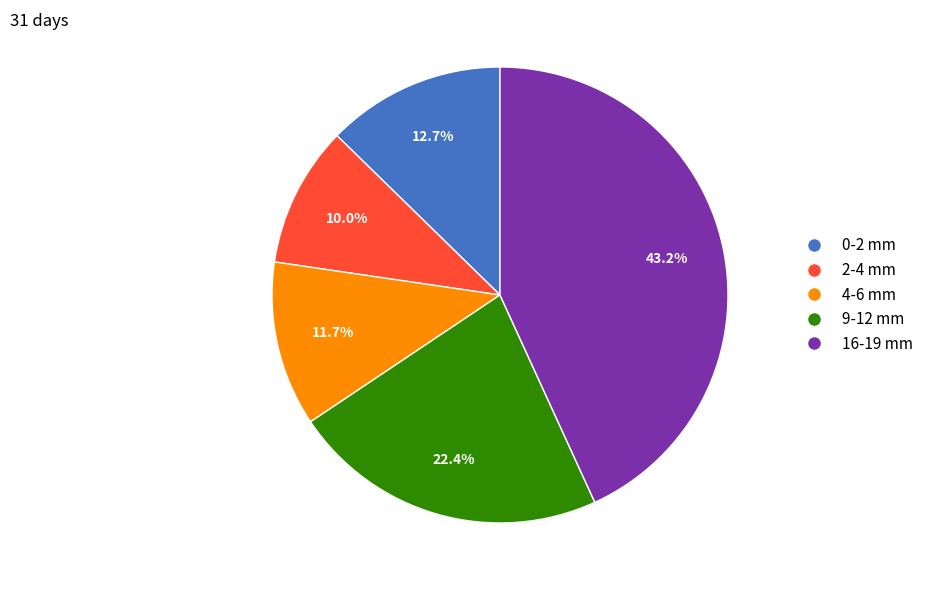

Does any single category account for the majority?

No